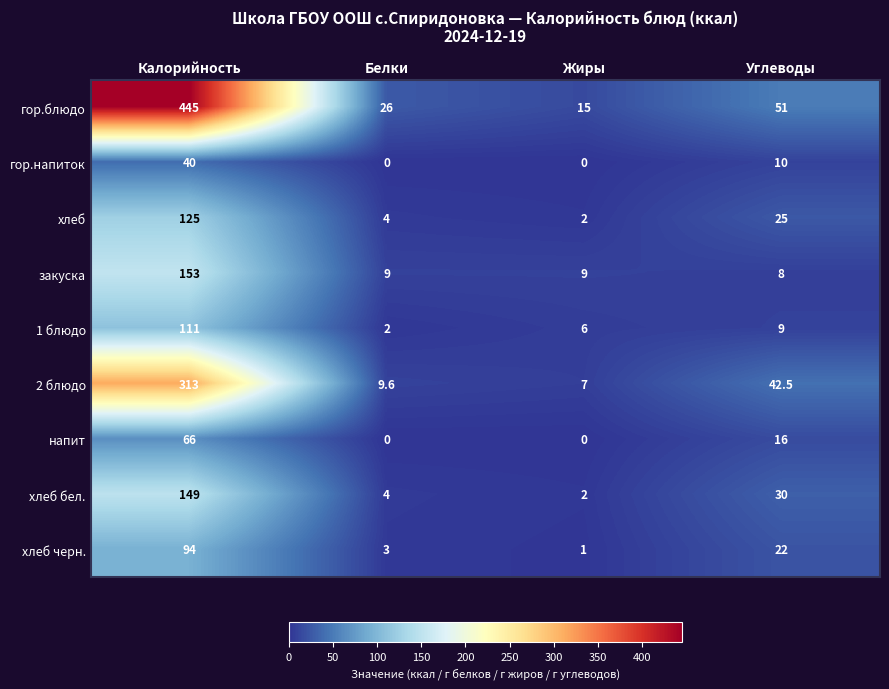

At Калорийность, list the series in order from smallest to largest.

гор.напиток, напит, хлеб черн., 1 блюдо, хлеб, хлеб бел., закуска, 2 блюдо, гор.блюдо